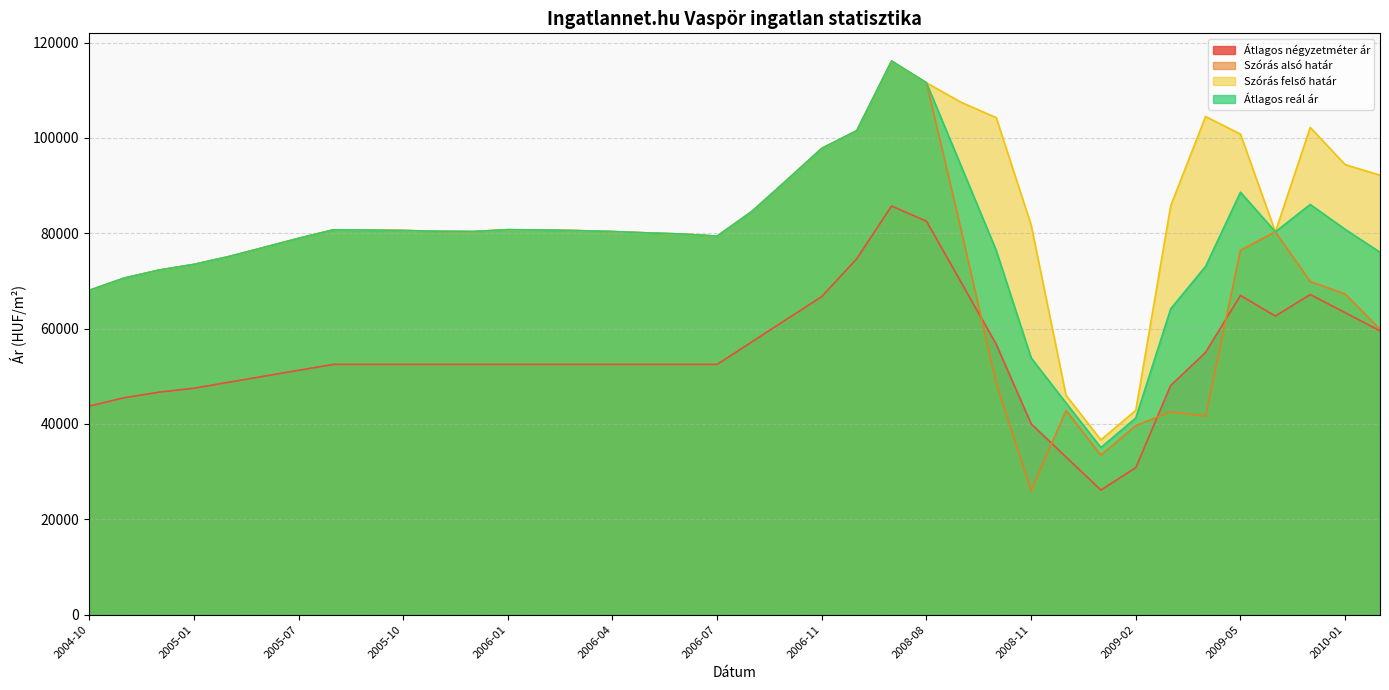

Reading left to right, transcribe all the data shown in this chart.

Átlagos négyzetméter ár: 43750	45500	46667	47500	48750	50000	51250	52500	52500	52500	52500	52500	52500	52500	52500	52500	52500	52500	52500	57245	61990	66735	74643	85714	82539	69624	56709	40025	33080	26136	30850	48063	54999	66970	62632	67162	63352	59543
Szórás alsó határ: 68023	70595	72279	73466	75111	77010	78935	80720	80664	80580	80413	80357	80748	80692	80552	80357	80080	79832	79396	84606	91162	97815	101504	116131	111556	80518	48534	26011	42805	33451	39649	42551	41635	76442	80309	69881	67263	59856
Szórás felső határ: 68023	70595	72279	73466	75111	77010	78935	80720	80664	80580	80413	80357	80748	80692	80552	80357	80080	79832	79396	84606	91162	97815	101504	116131	111556	107454	104244	81721	46017	36663	42861	85761	104489	100796	80309	102205	94405	92180
Átlagos reál ár: 68023	70595	72279	73466	75111	77010	78935	80720	80664	80580	80413	80357	80748	80692	80552	80357	80080	79832	79396	84606	91162	97815	101504	116131	111556	93986	76389	53866	44411	35057	41255	64156	73062	88619	80309	86043	80834	76018